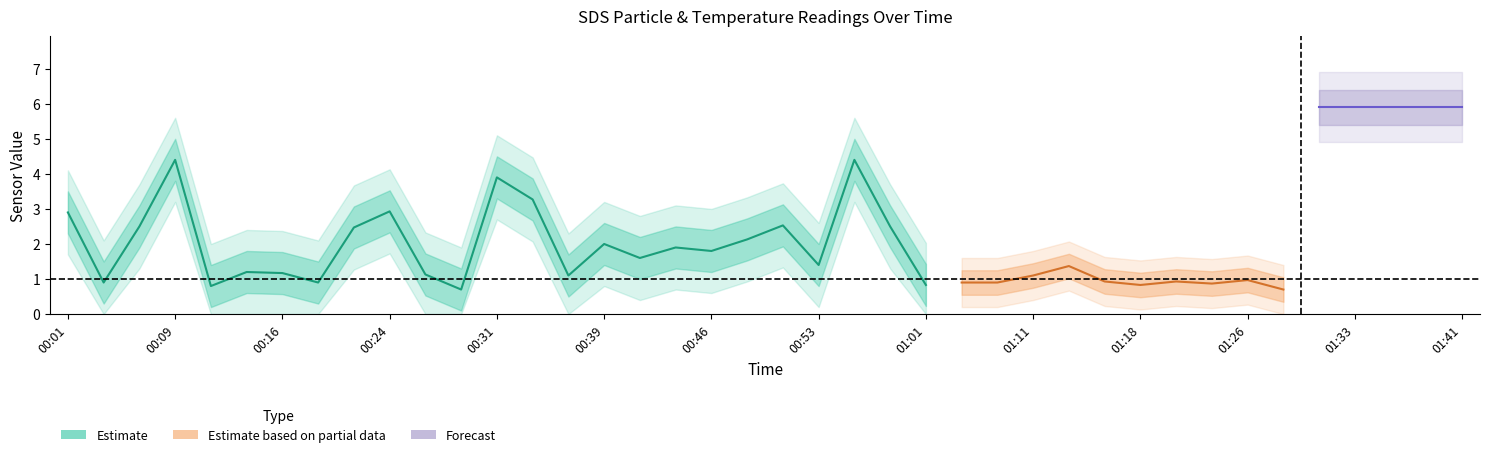

Is the value of Temp at 01:38 greater than the value of SDS_P1 at 00:53?

Yes